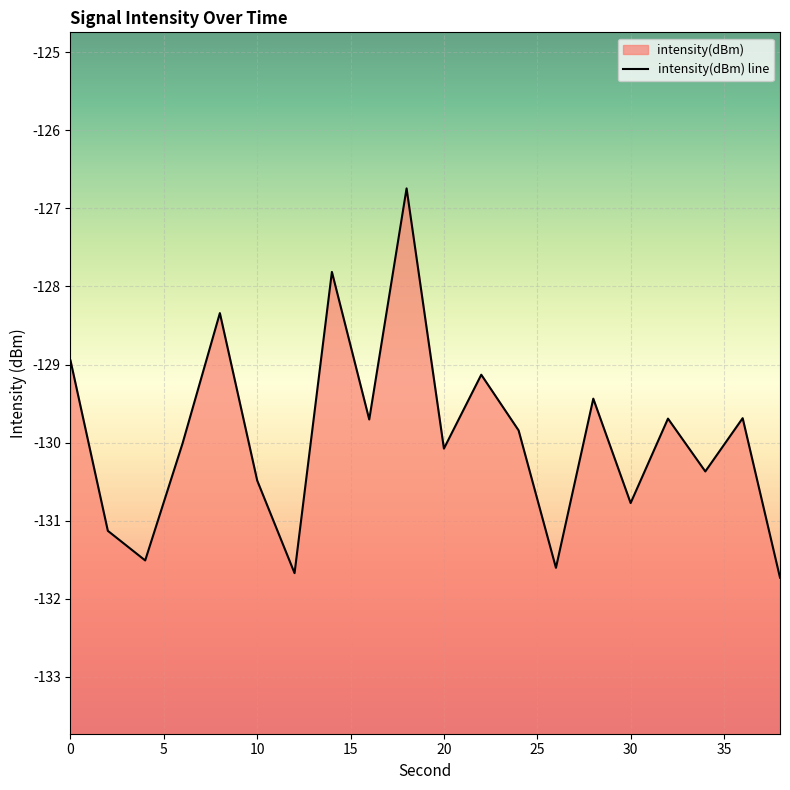

True or false: the data has more than 1 interior local peaks.

True